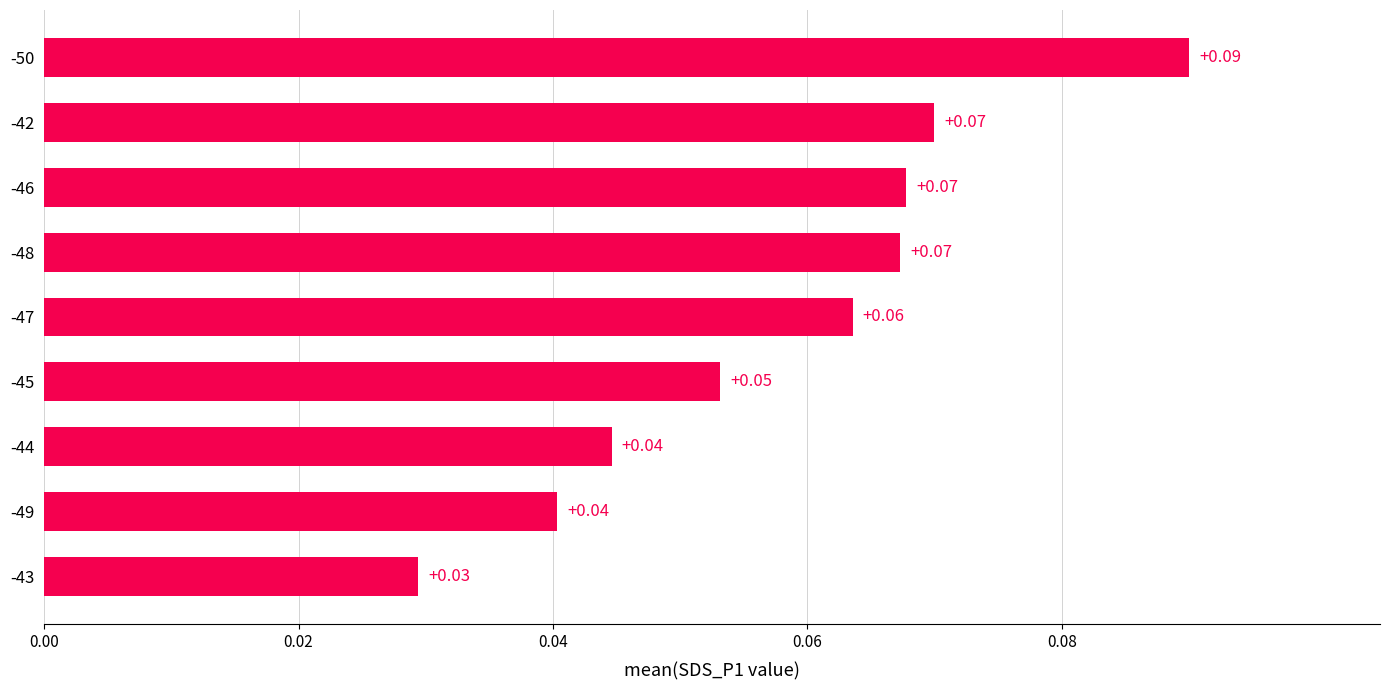

What is the sum of all values?

0.5